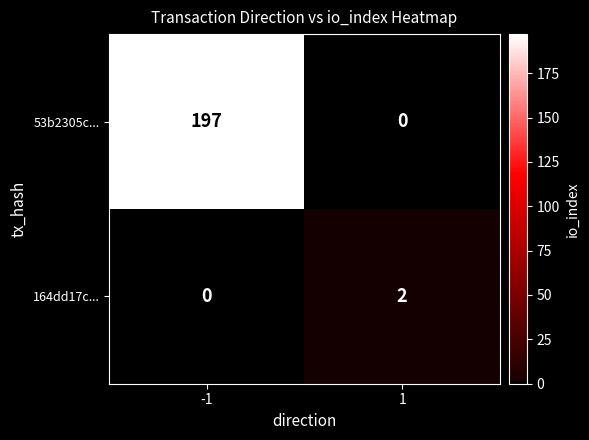

What is the sum of all 53b2305c... values?

197